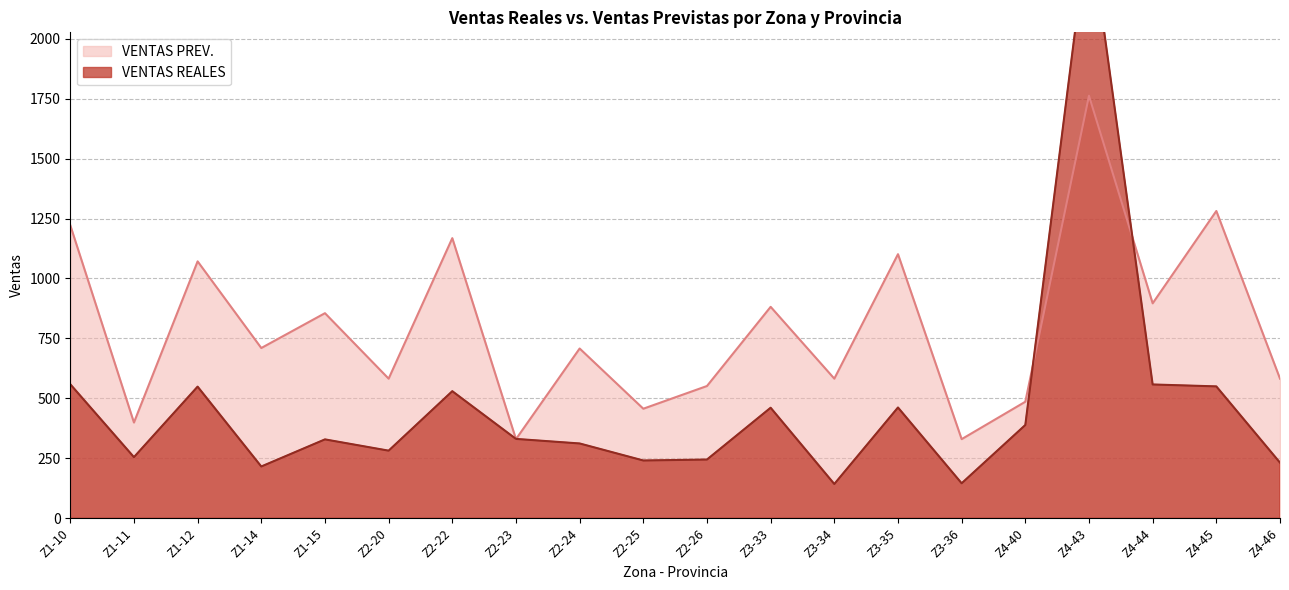

How many lines are shown in the chart?

2